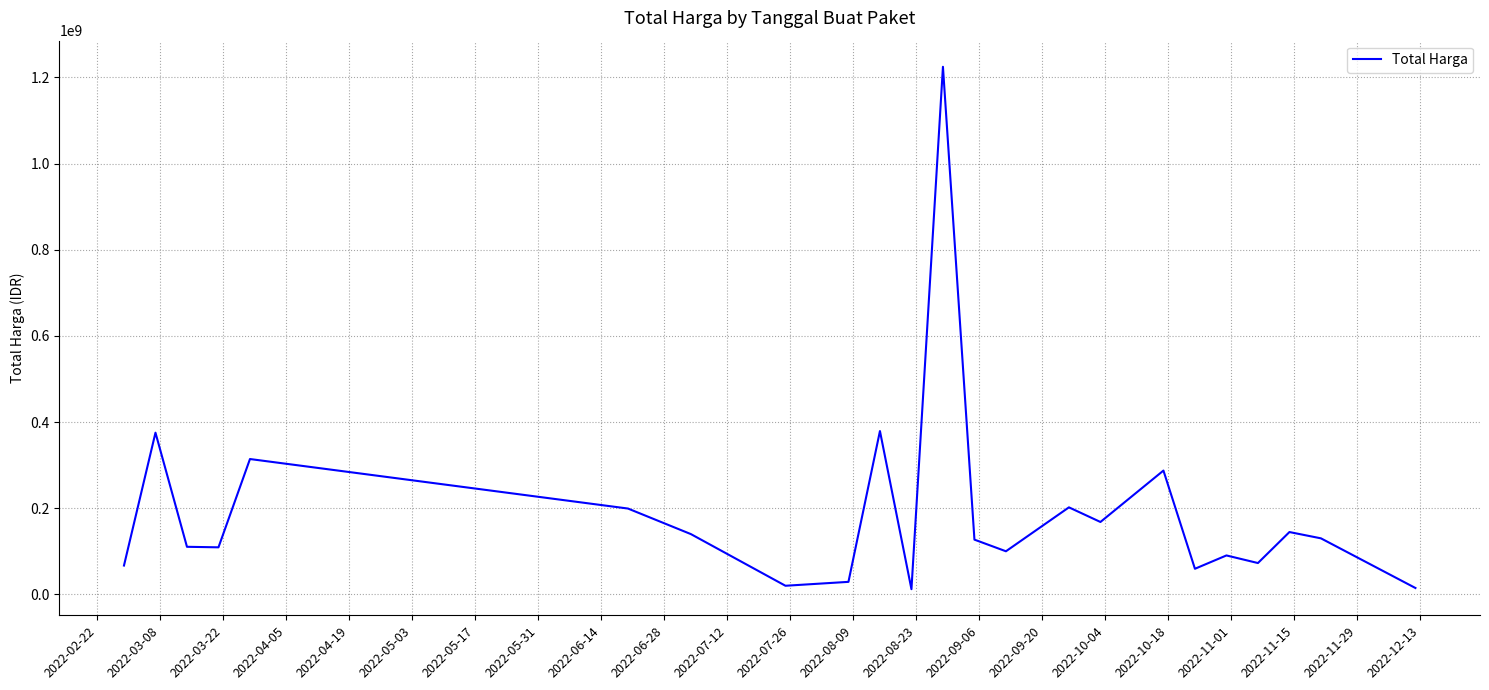

What is the minimum value shown in the chart?

12000000